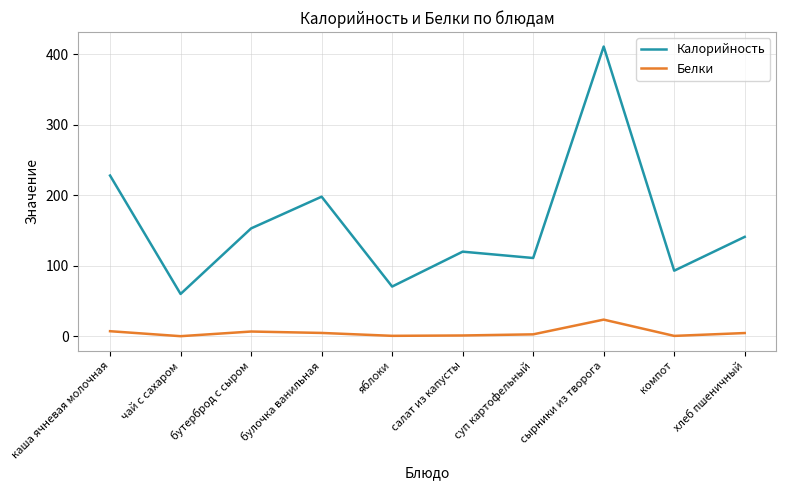

Count the number of categories in the chart.

10